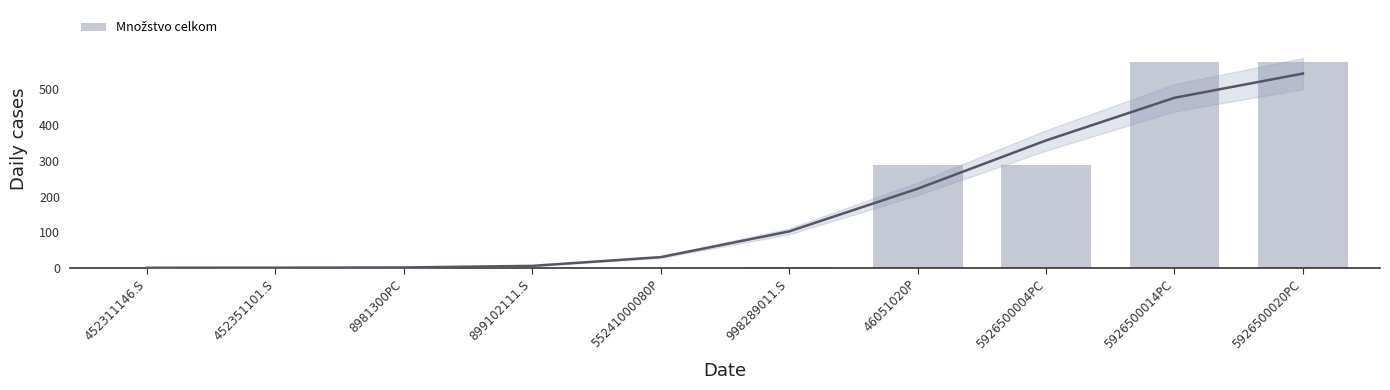

What is the sum of all values?

1740.2